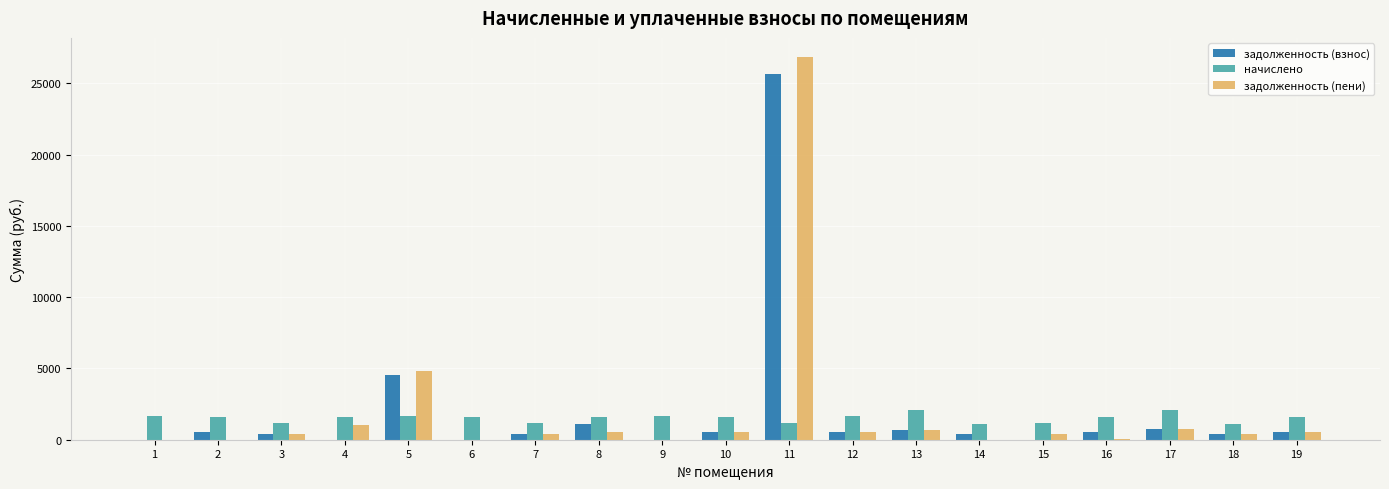

Between 5 and 9, which series saw the biggest shift?

задолженность (пени)